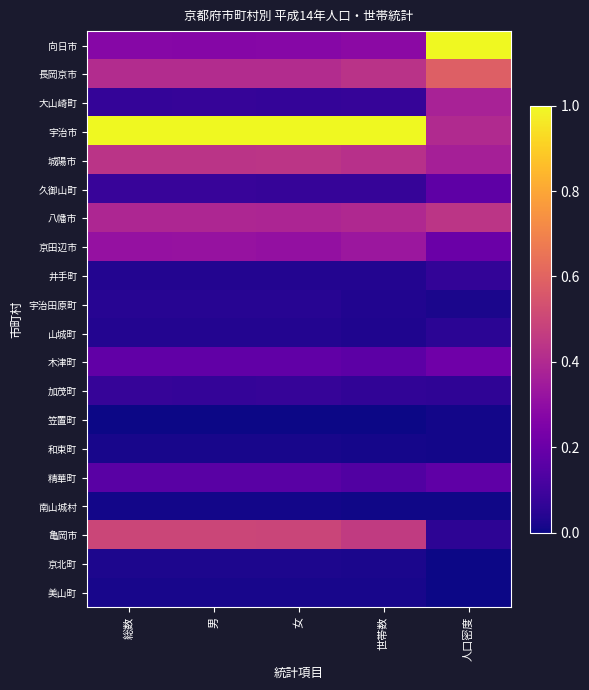

Which label corresponds to the largest value in the chart?

人口密度